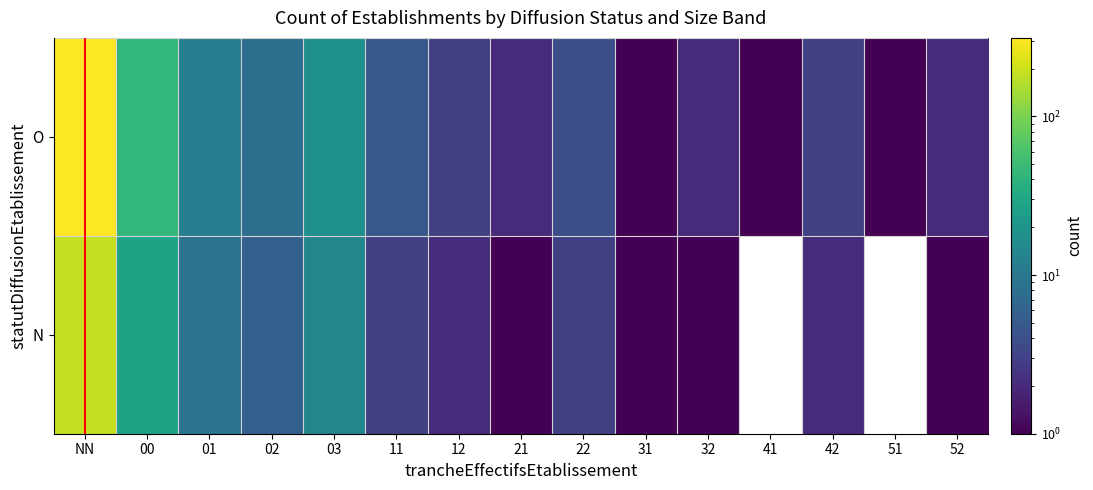

Where is N nearest to the value 94?

00